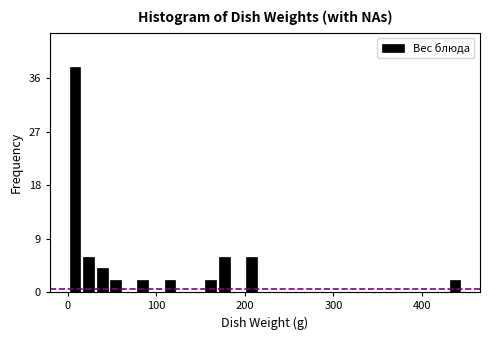

Read against the x-axis, roughly where is the centre of the tallest bar?

10